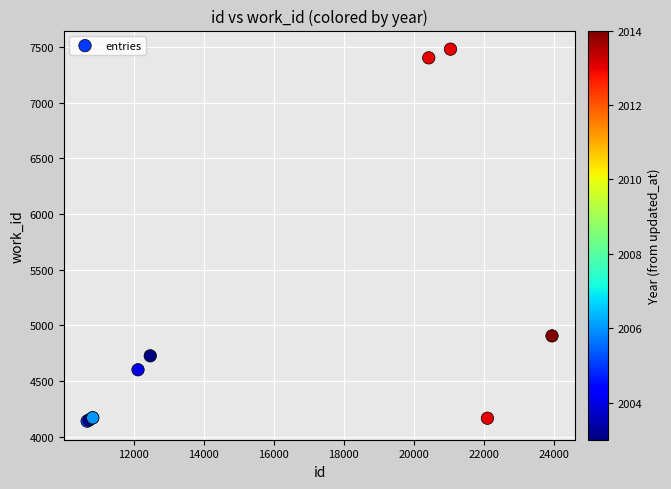

What Y value in the scatter plot is closest to 5810?

4906